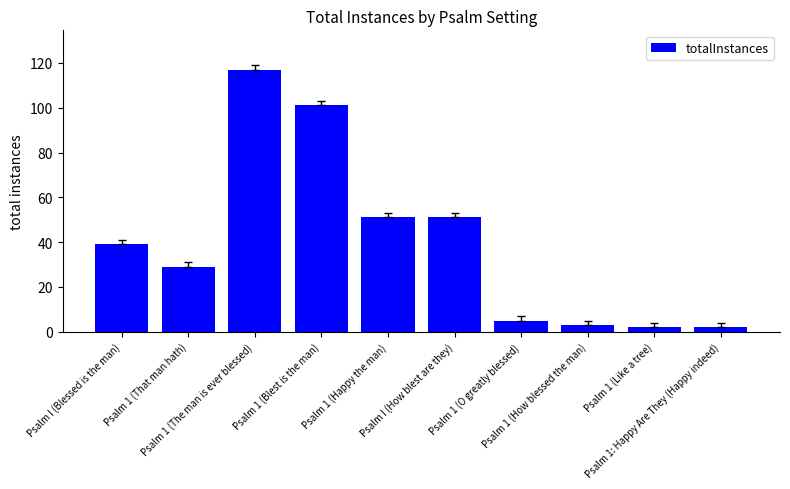

The value at Psalm I (Blessed is the man) is 39. True or false?

True